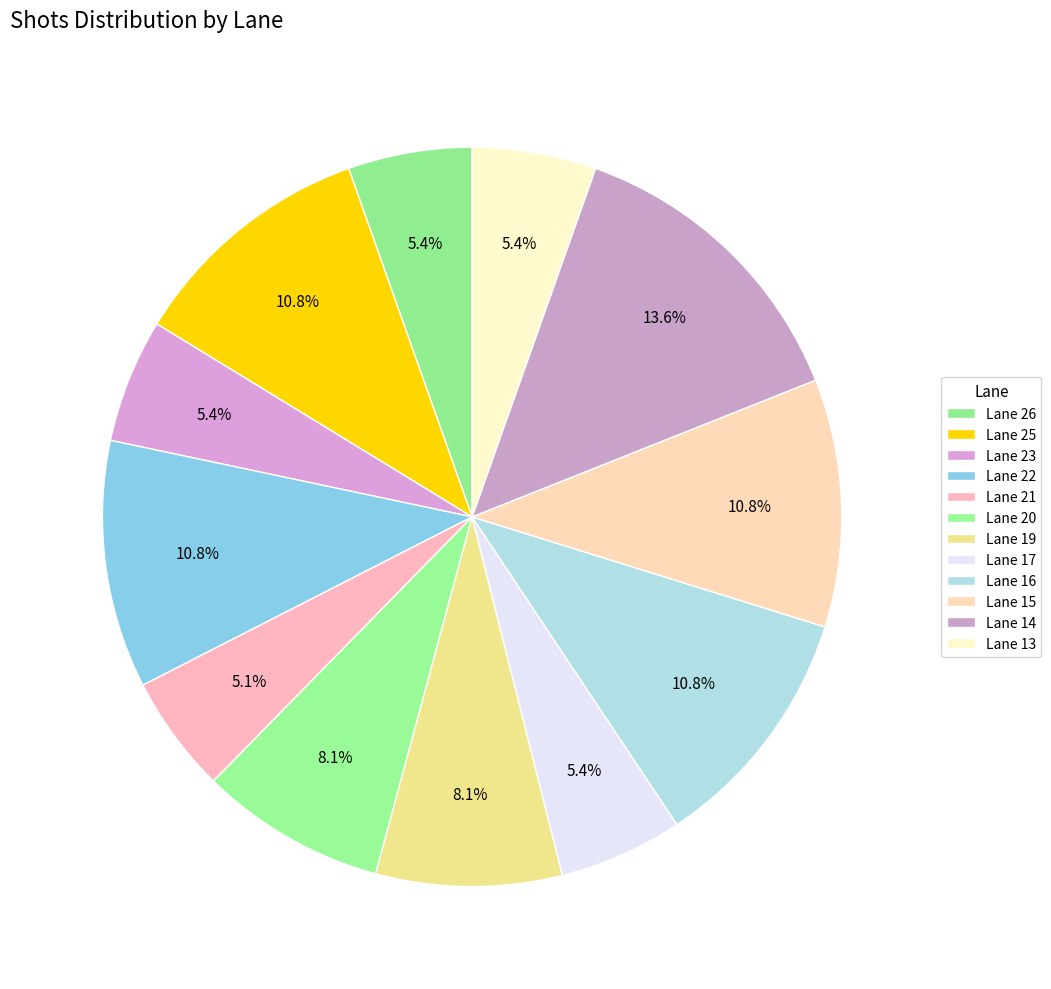

How many slices are in this pie chart?

12